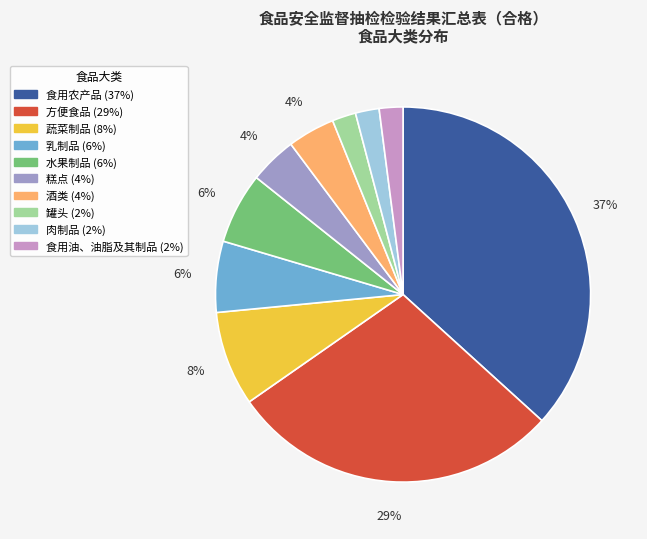

Is 肉制品 the majority of the pie?

No